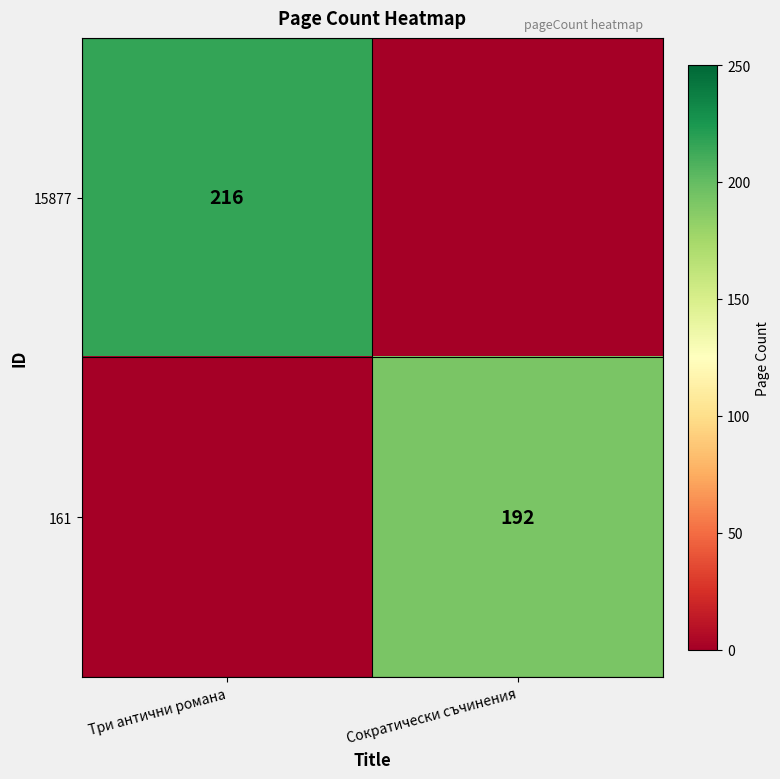

True or false: 15877 has a value of 216 at Три антични романа.

True